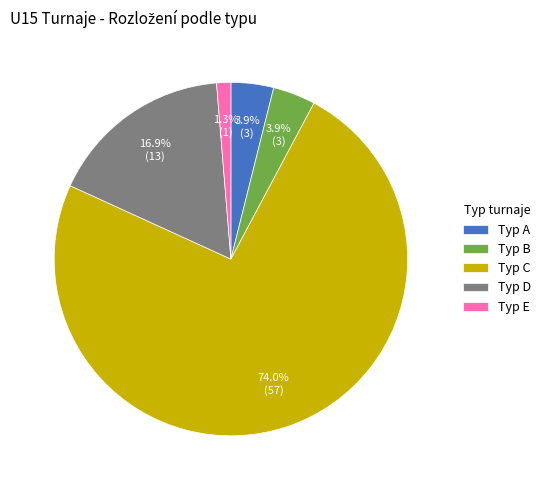

Does any single category account for the majority?

Yes